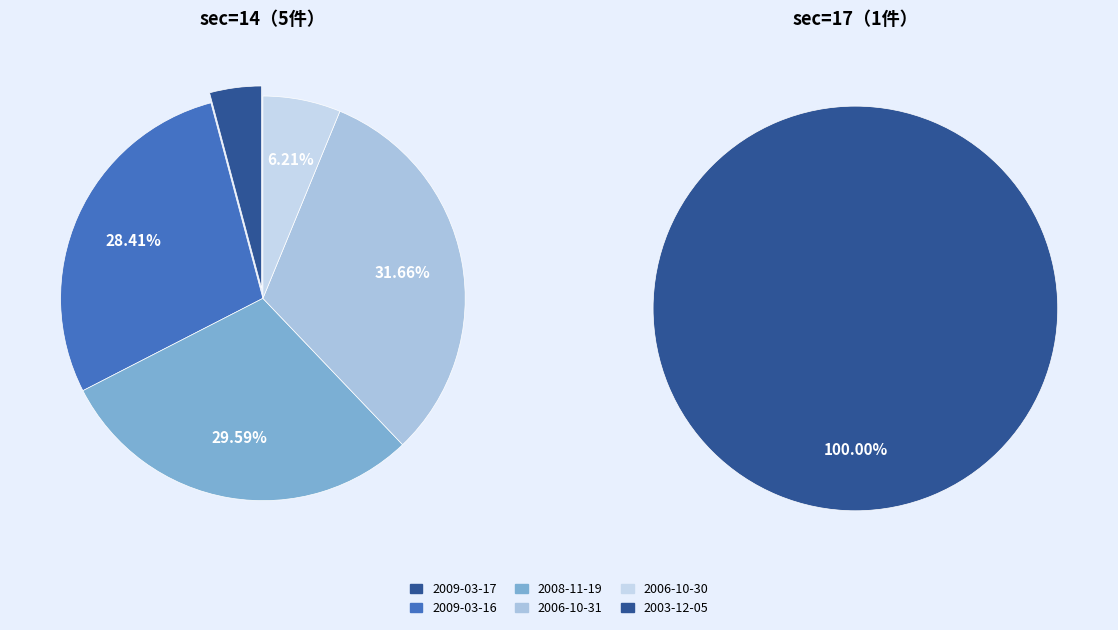

To the nearest percent, what portion does 2009-03-17 represent?

4%